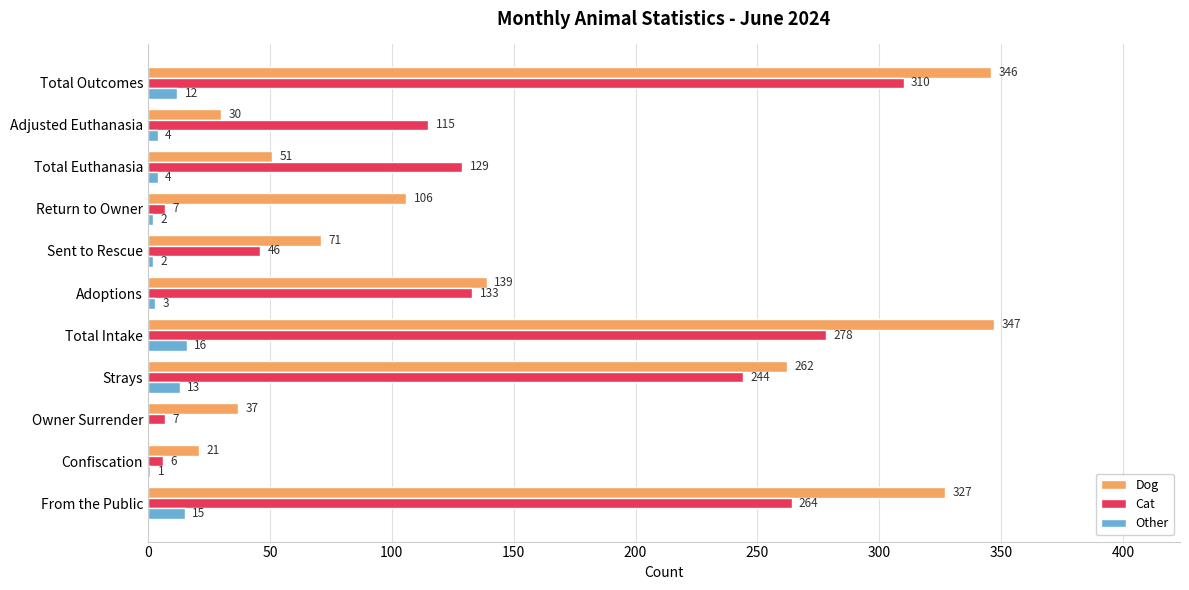

What is the sum of the Dog values at Return to Owner and Owner Surrender?

143